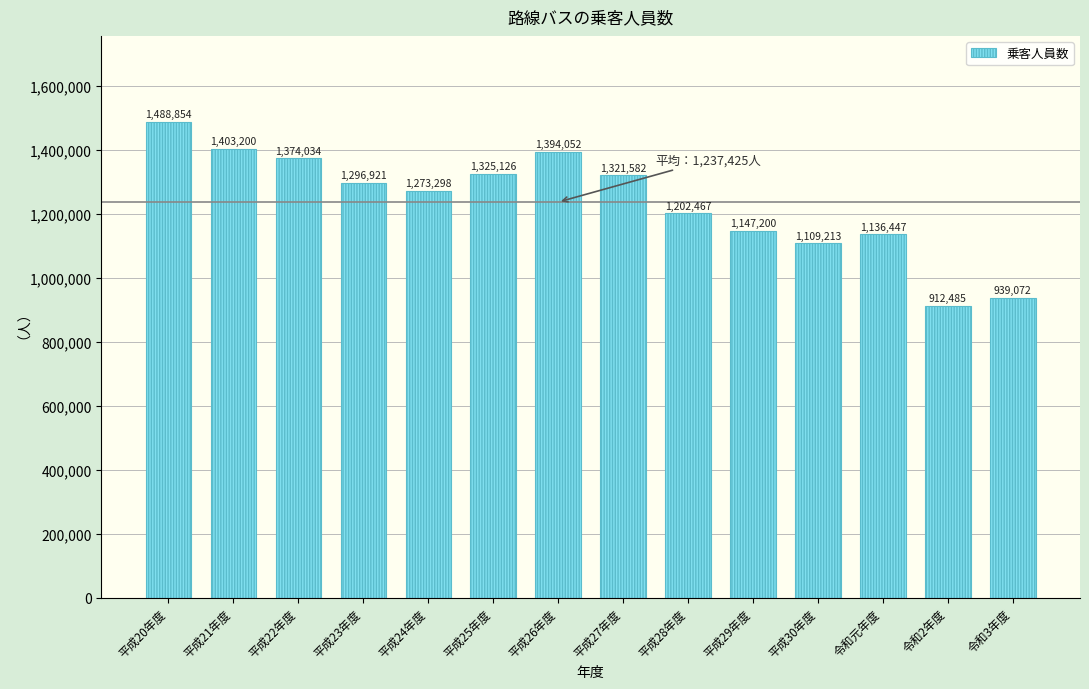

Reading left to right, extract all data points from this chart.

1488854	1403200	1374034	1296921	1273298	1325126	1394052	1321582	1202467	1147200	1109213	1136447	912485	939072